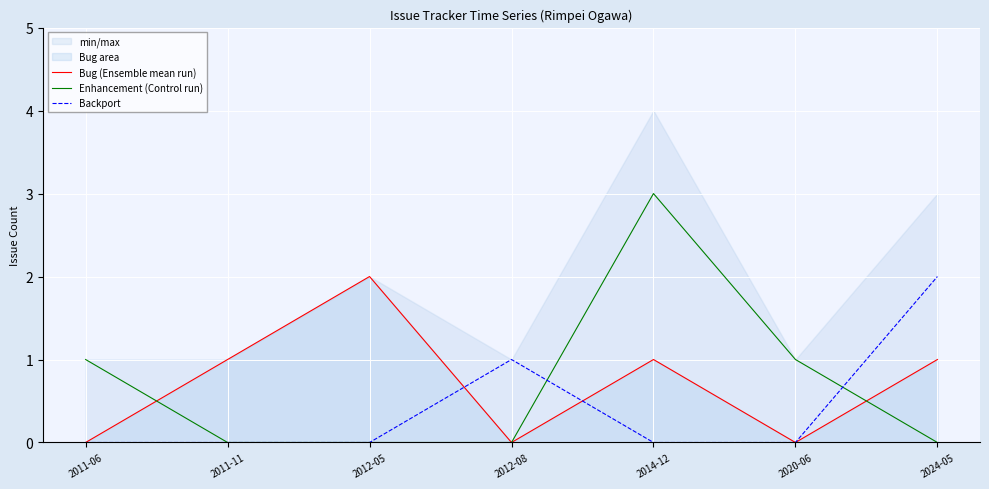

At which label does Enhancement (Control run) reach its minimum?

2011-11